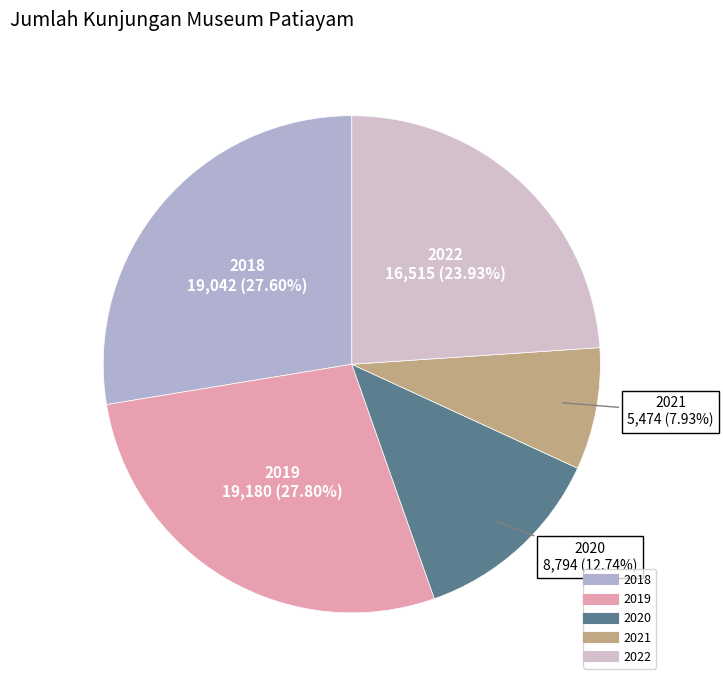

How many slices are in this pie chart?

5